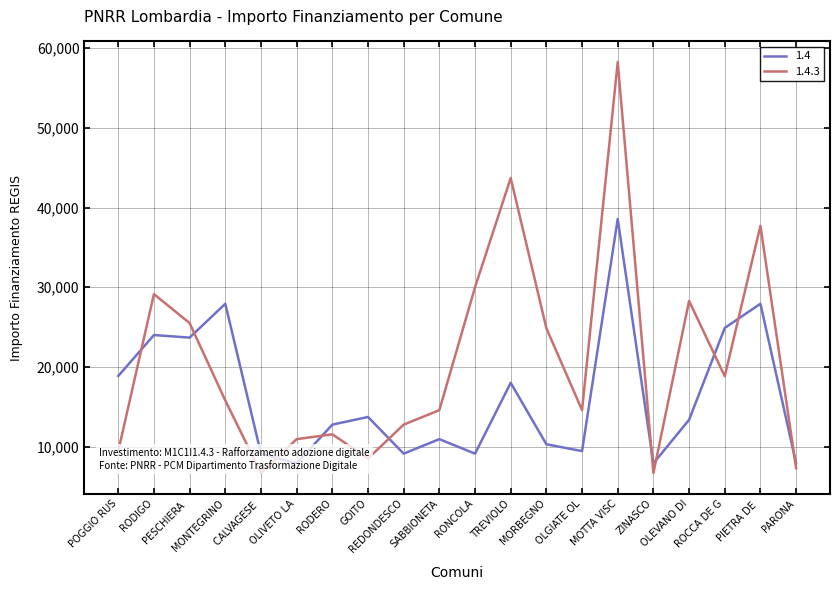

What is the greatest value displayed?

58272